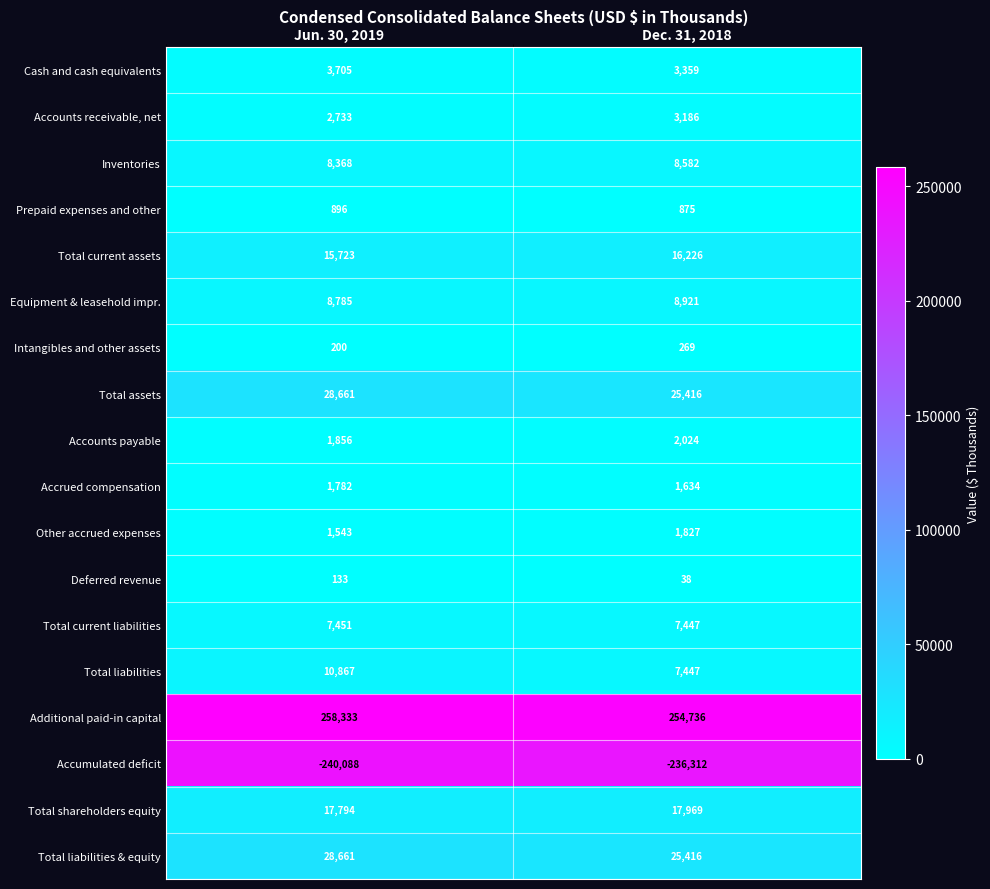

Read the Equipment & leasehold impr. value at Dec. 31, 2018.

8921